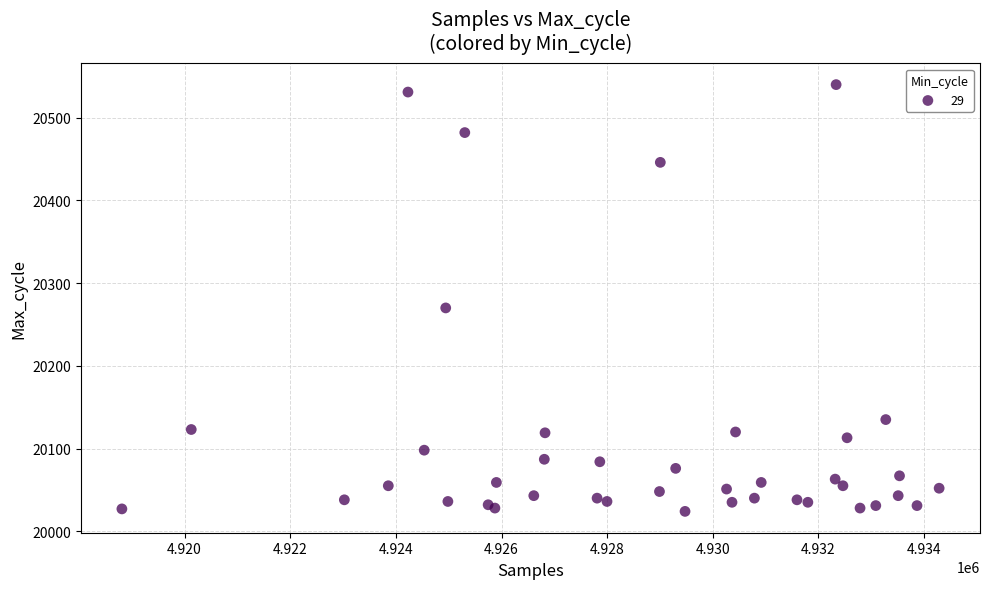

What Y value in the scatter plot is closest to 20282?

20270